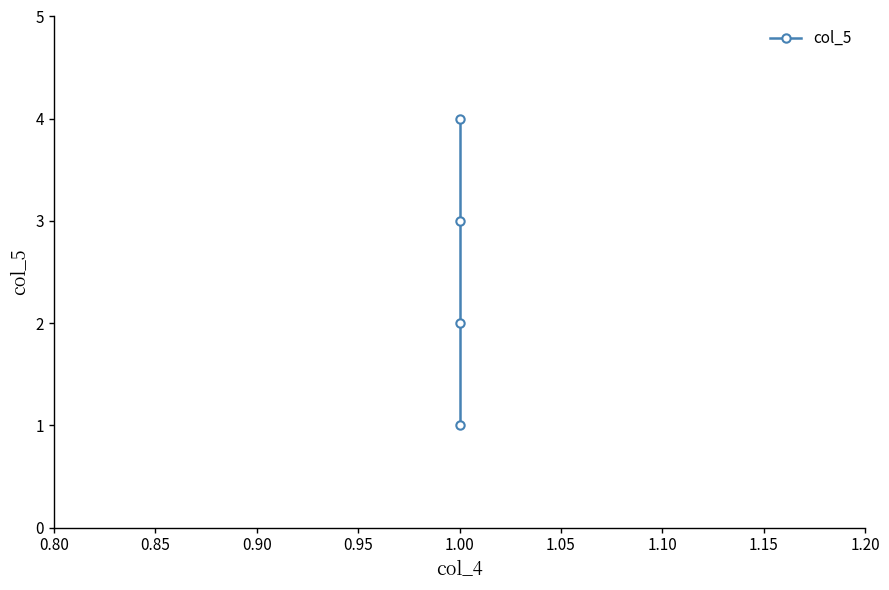

The value at 1.00 is 5. True or false?

False